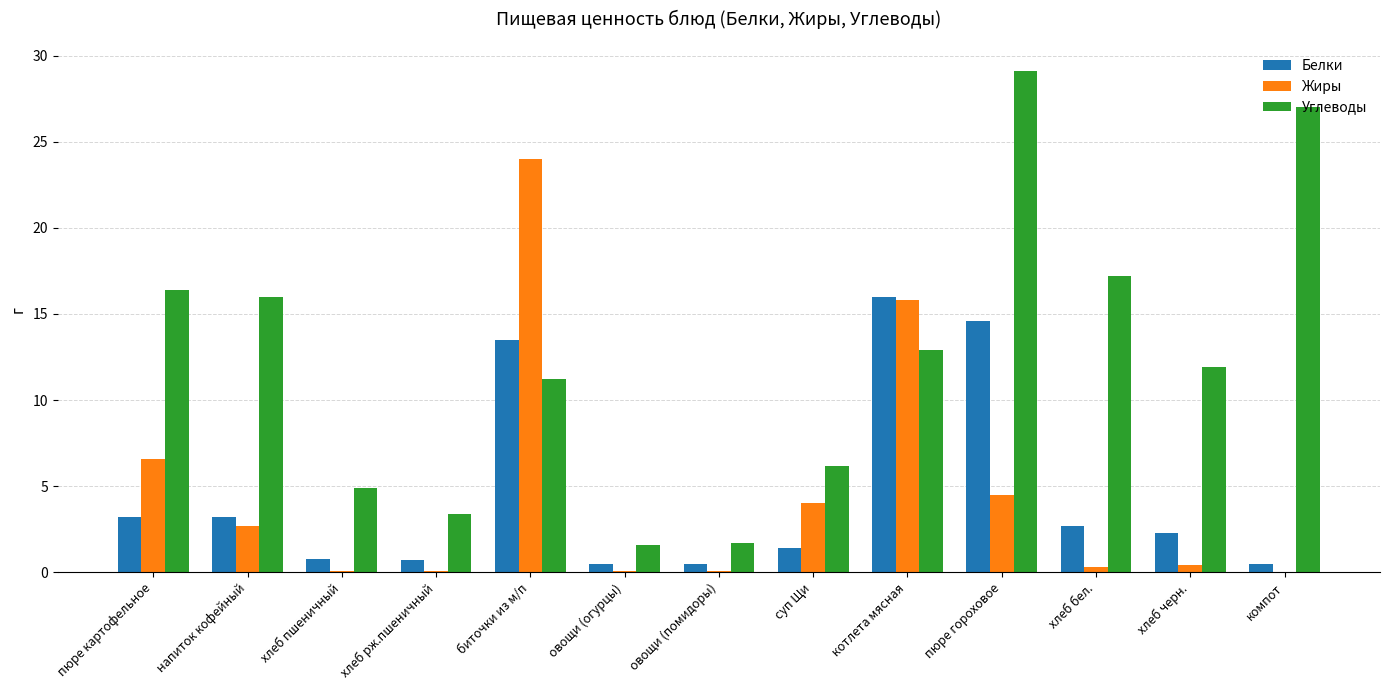

Which series has the widest spread of values?

Углеводы